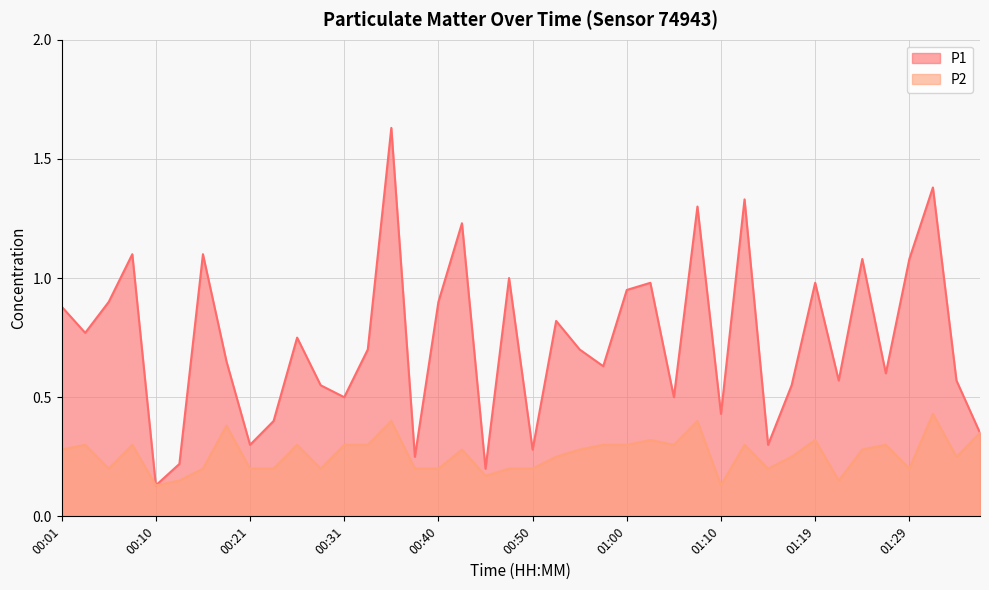

What is the label of the 3rd point from the left?

00:06